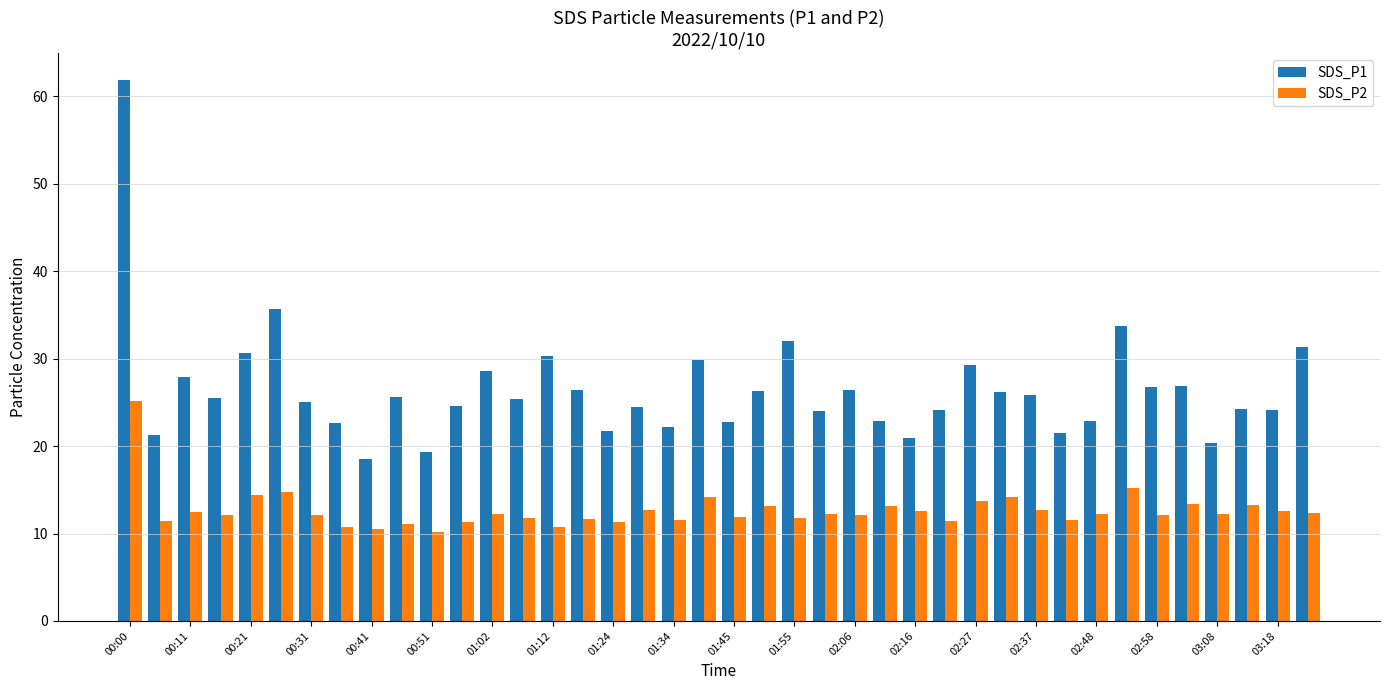

What is the minimum value for SDS_P2?

10.1